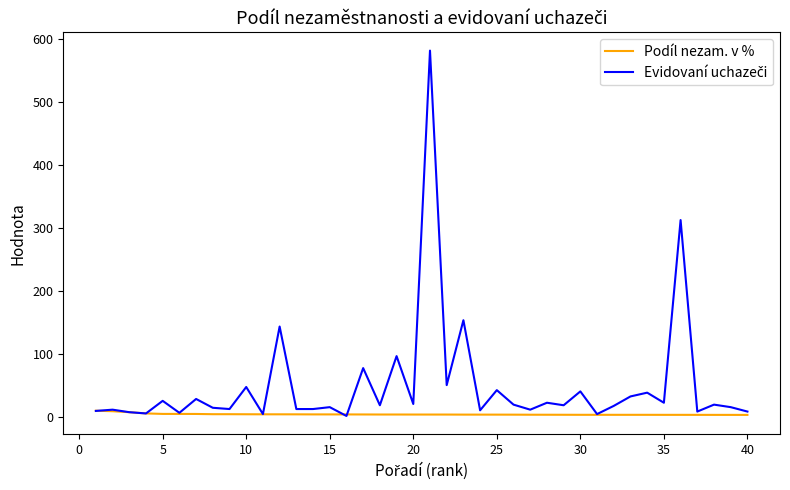

What is the maximum value shown in the chart?

581.0